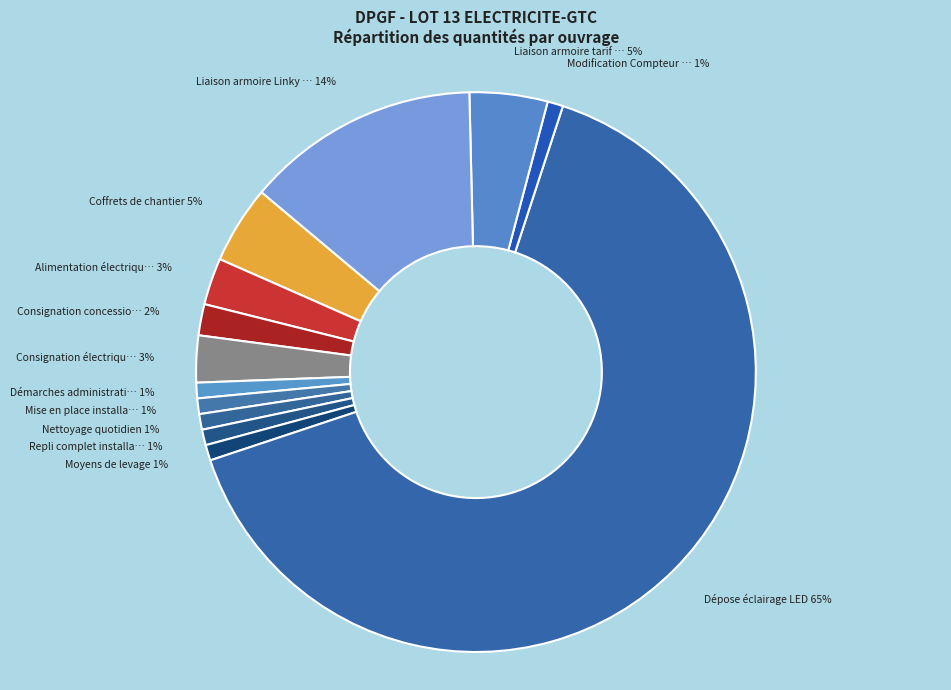

Which slice represents more than half of the pie?

Dépose éclairage LED